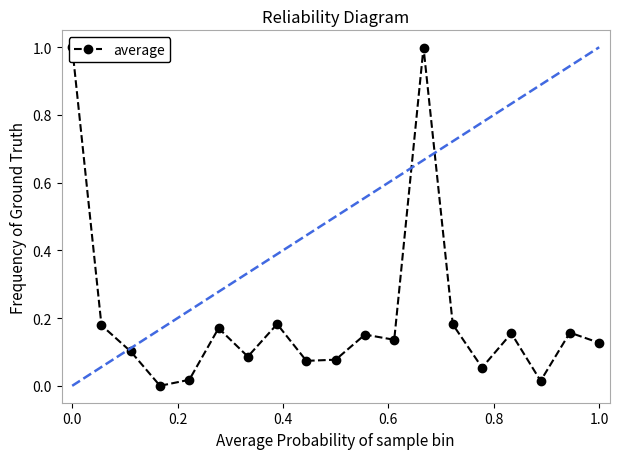

Count the number of data series in this chart.

1